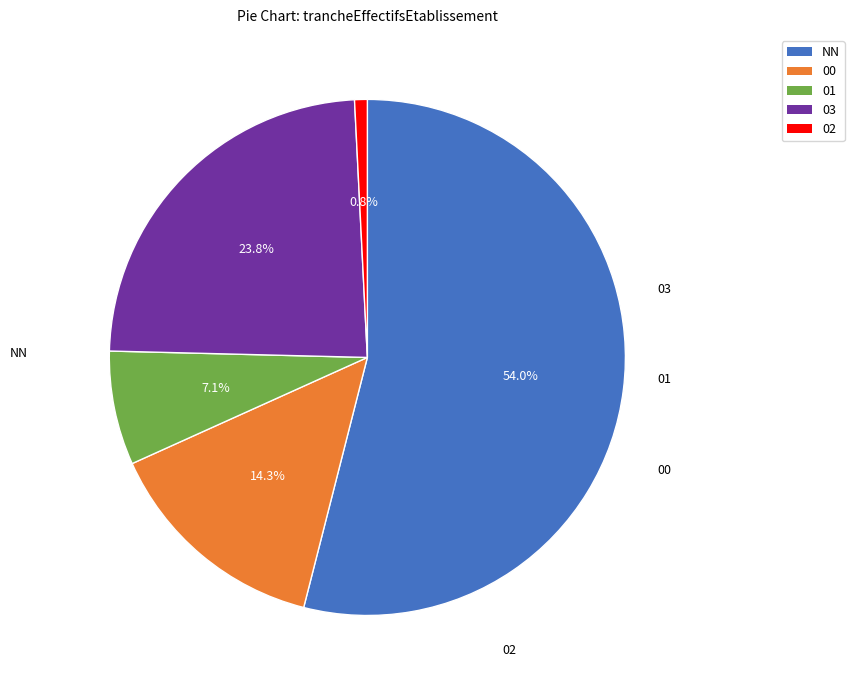

How many segments does this pie chart have?

5